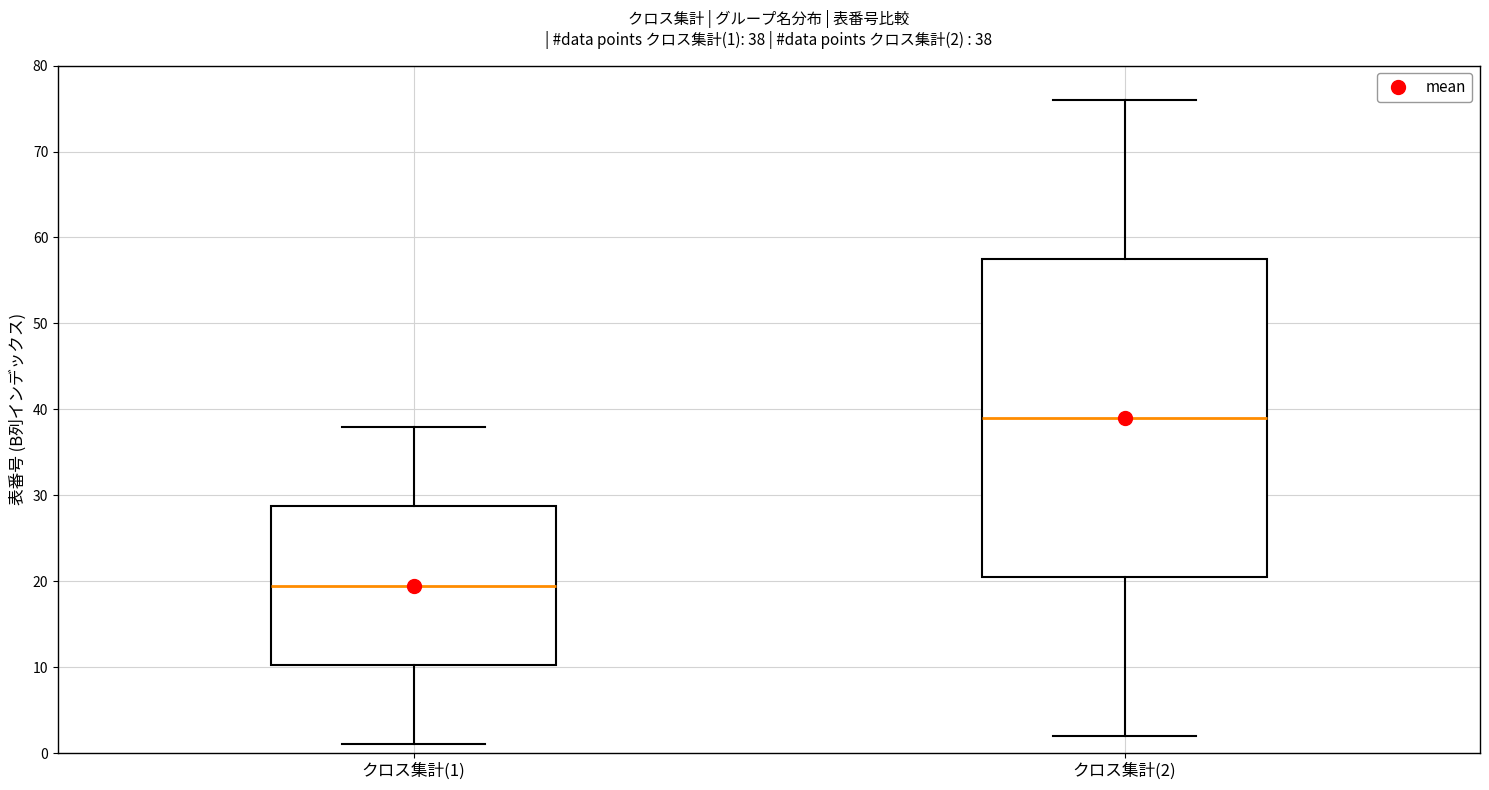

Comparing the boxes themselves (not the whiskers), which one is the tallest?

クロス集計(2)